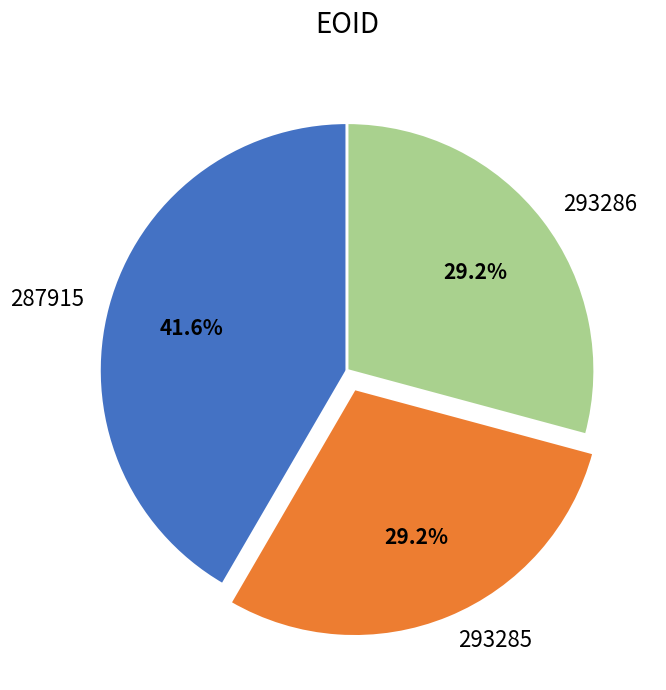

How many segments does this pie chart have?

3